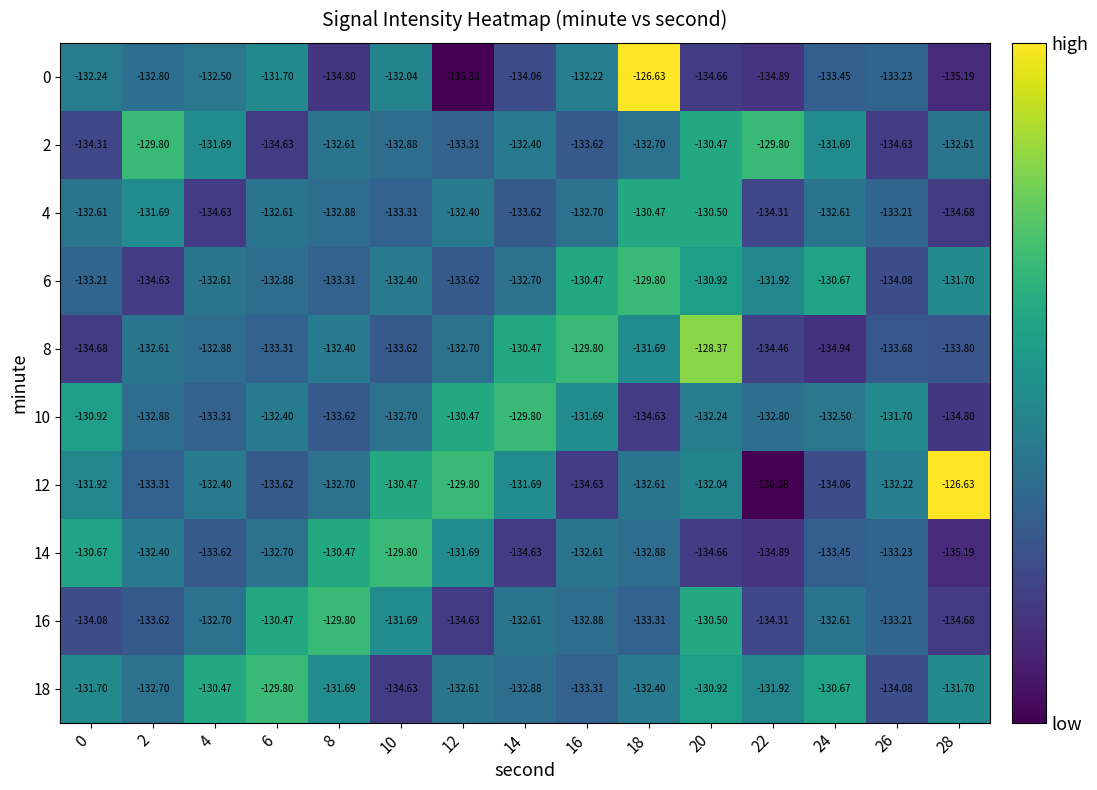

What is the smallest value displayed?

-136.4